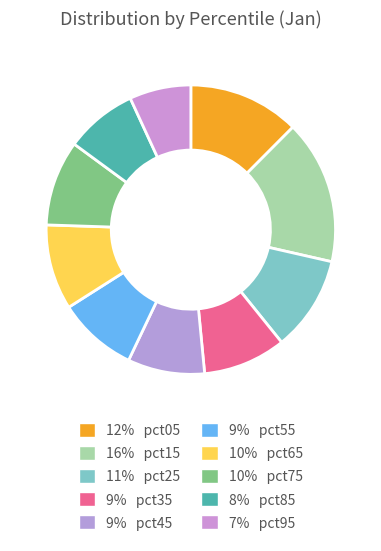

Rank the categories by value from lowest to highest.

pct95, pct85, pct45, pct55, pct35, pct65, pct75, pct25, pct05, pct15